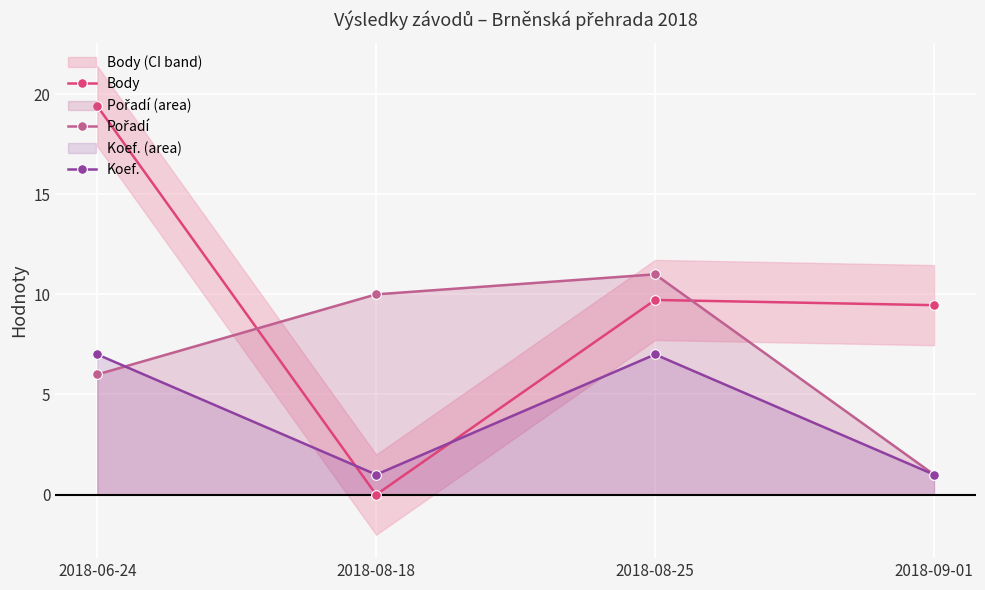

Reading left to right, what are all the values shown in this chart?

Body: 19.4	0.0	9.7	9.5
Pořadí: 6.0	10.0	11.0	1.0
Koef.: 7.0	1.0	7.0	1.0